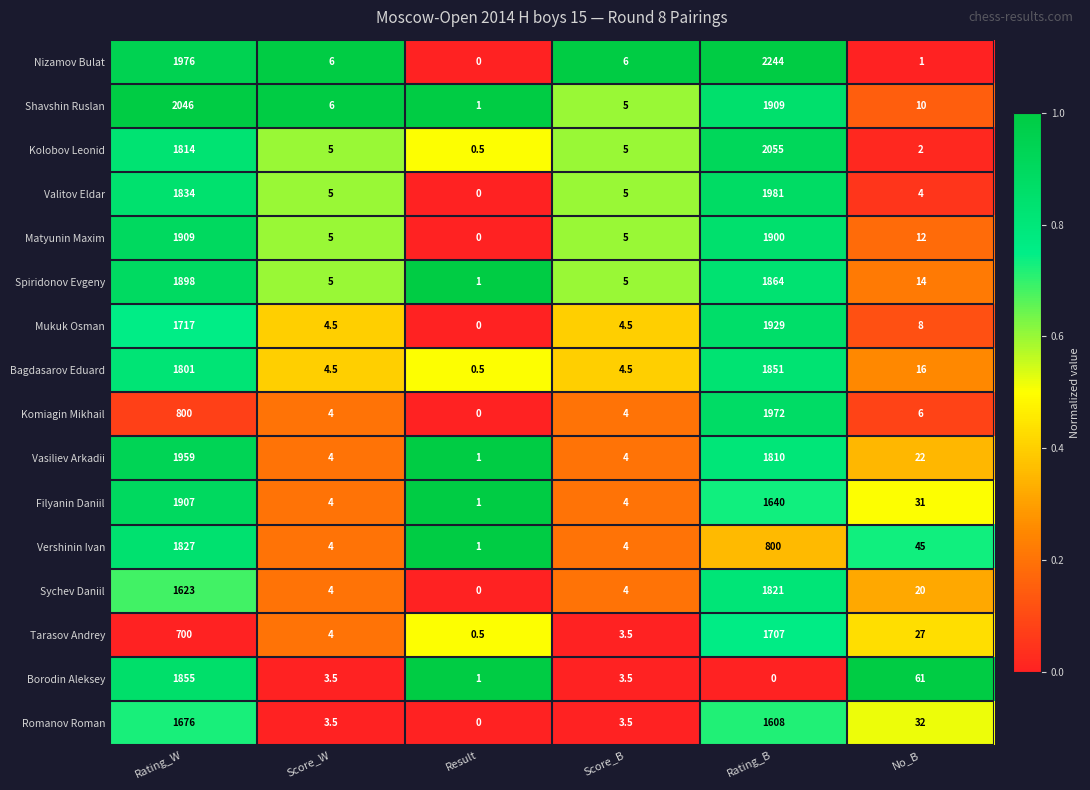

At which category is the sum across all series the highest?

Rating_W